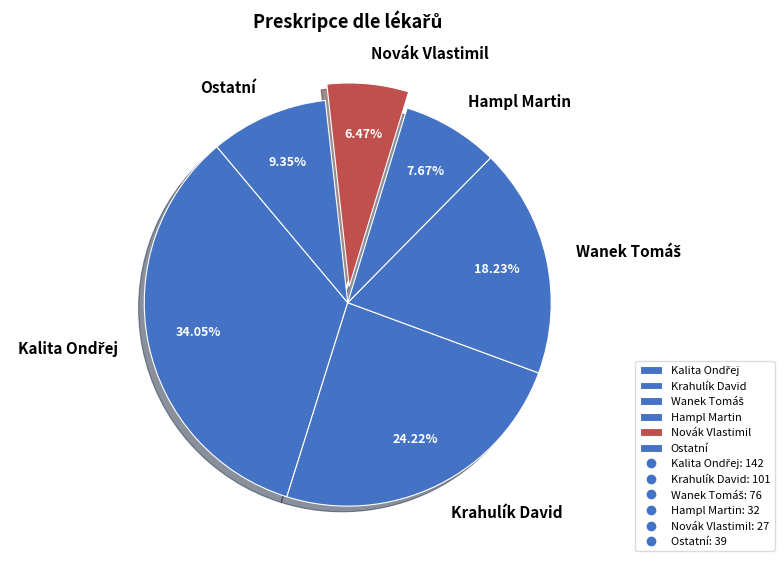

What percentage is NOT represented by Hampl Martin?

92.3%